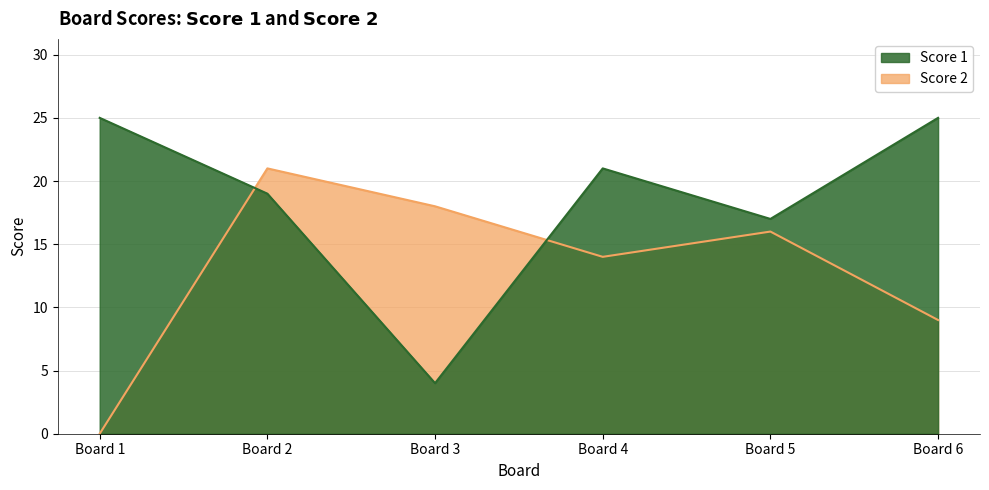

What is the difference between the second highest and minimum values in the Score 1 series?

21